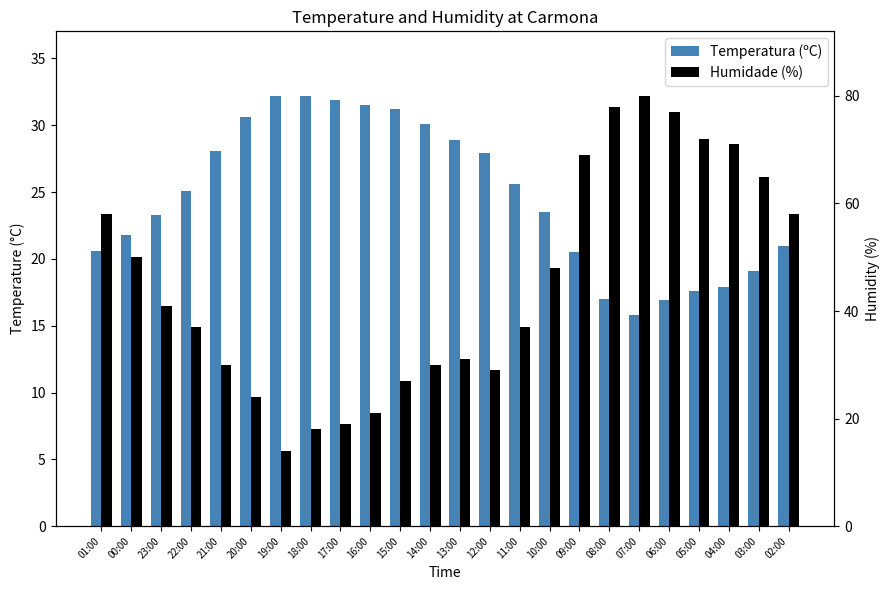

Rank the series by their maximum value, from lowest to highest.

Temperatura (ºC), Humidade (%)